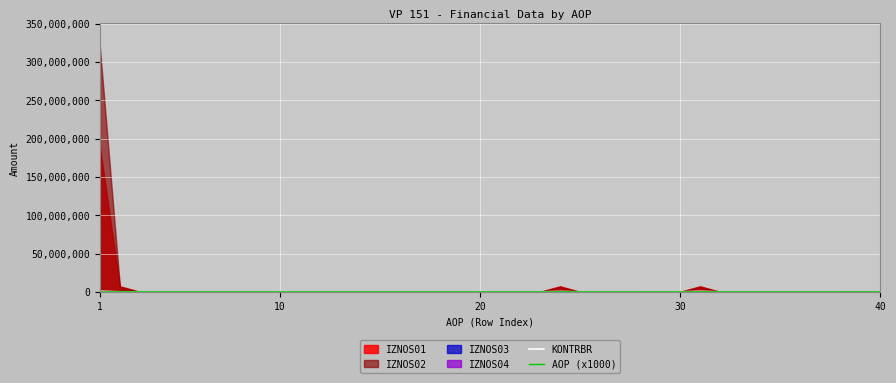

Which series changed the most between 23 and 24?

KONTRBR